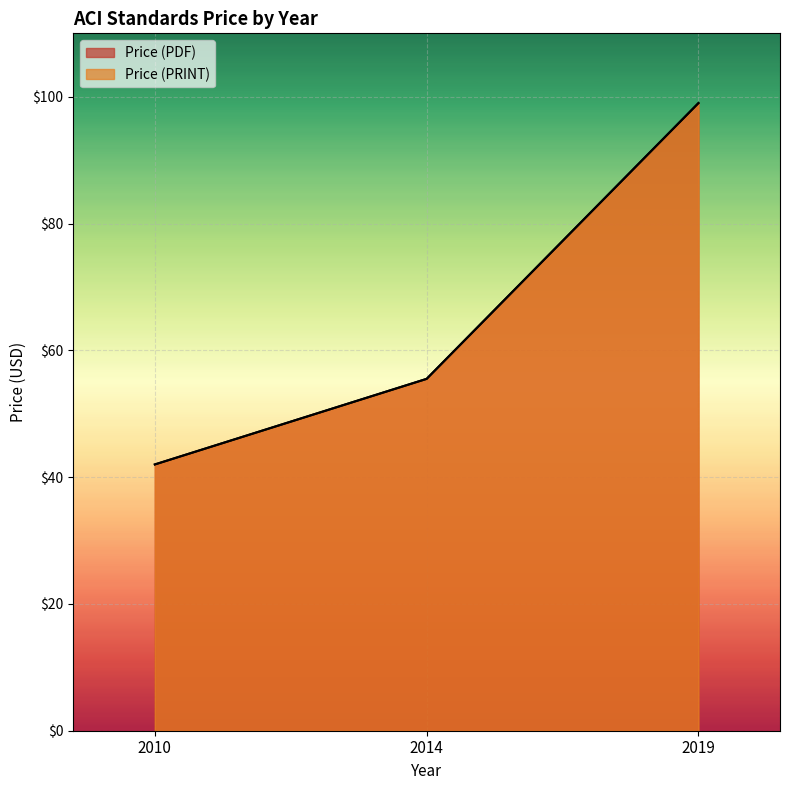

Which series has the largest range (max minus min)?

Price (PDF)